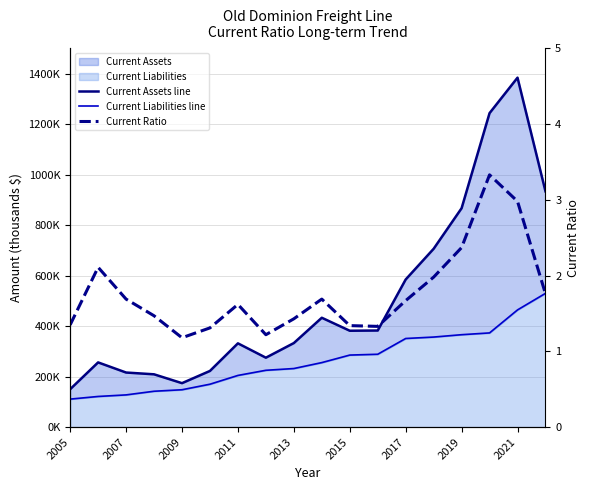

True or false: Current Ratio has a value of 1.9 at 2013.

False